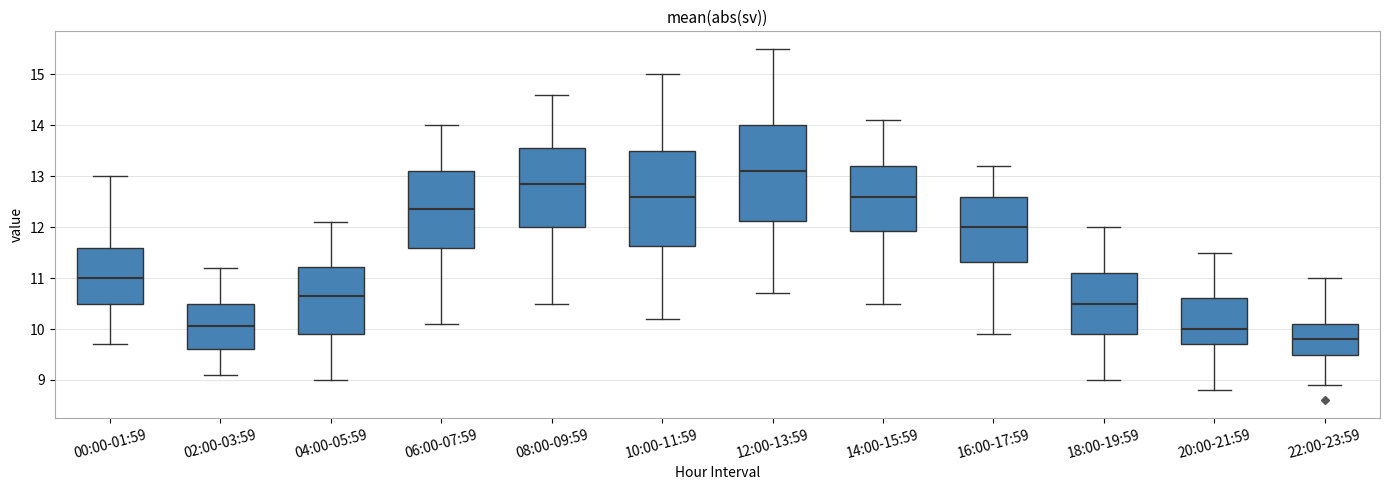

Reading left to right, read every box against the y-axis: the position of its median line, the range the box covers, and the ends of its whiskers. The values are not printed on the chart, so give them approximately, as read against the axis.

00:00-01:59: median 11.0, box 10.5 to 11.6, whiskers 9.7 to 13.0
02:00-03:59: median 10.1, box 9.6 to 10.5, whiskers 9.1 to 11.2
04:00-05:59: median 10.7, box 9.9 to 11.2, whiskers 9.0 to 12.1
06:00-07:59: median 12.4, box 11.6 to 13.1, whiskers 10.1 to 14.0
08:00-09:59: median 12.9, box 12.0 to 13.6, whiskers 10.5 to 14.6
10:00-11:59: median 12.6, box 11.6 to 13.5, whiskers 10.2 to 15.0
12:00-13:59: median 13.1, box 12.1 to 14.0, whiskers 10.7 to 15.5
14:00-15:59: median 12.6, box 11.9 to 13.2, whiskers 10.5 to 14.1
16:00-17:59: median 12.0, box 11.3 to 12.6, whiskers 9.9 to 13.2
18:00-19:59: median 10.5, box 9.9 to 11.1, whiskers 9.0 to 12.0
20:00-21:59: median 10.0, box 9.7 to 10.6, whiskers 8.8 to 11.5
22:00-23:59: median 9.8, box 9.5 to 10.1, whiskers 8.9 to 11.0